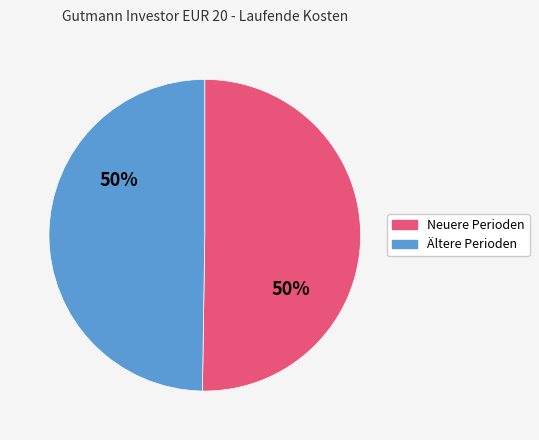

To the nearest percent, what is the average slice percentage?

50%